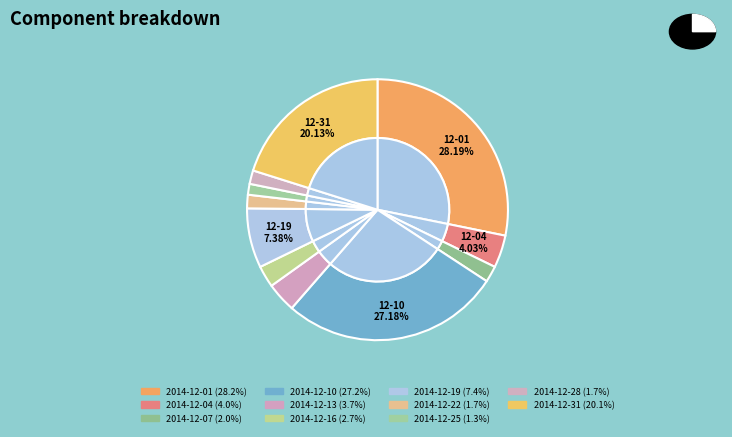

Which slice is the smallest?

2014-12-25